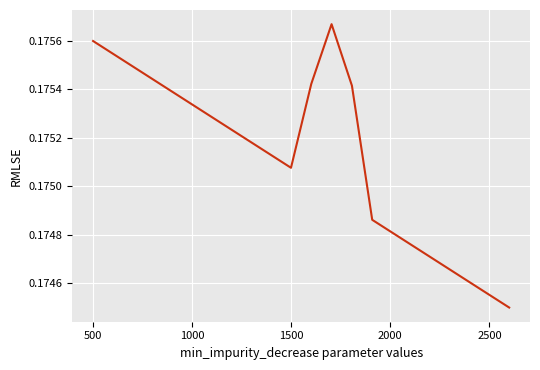

Does the chart display data point markers on the line(s)?

No